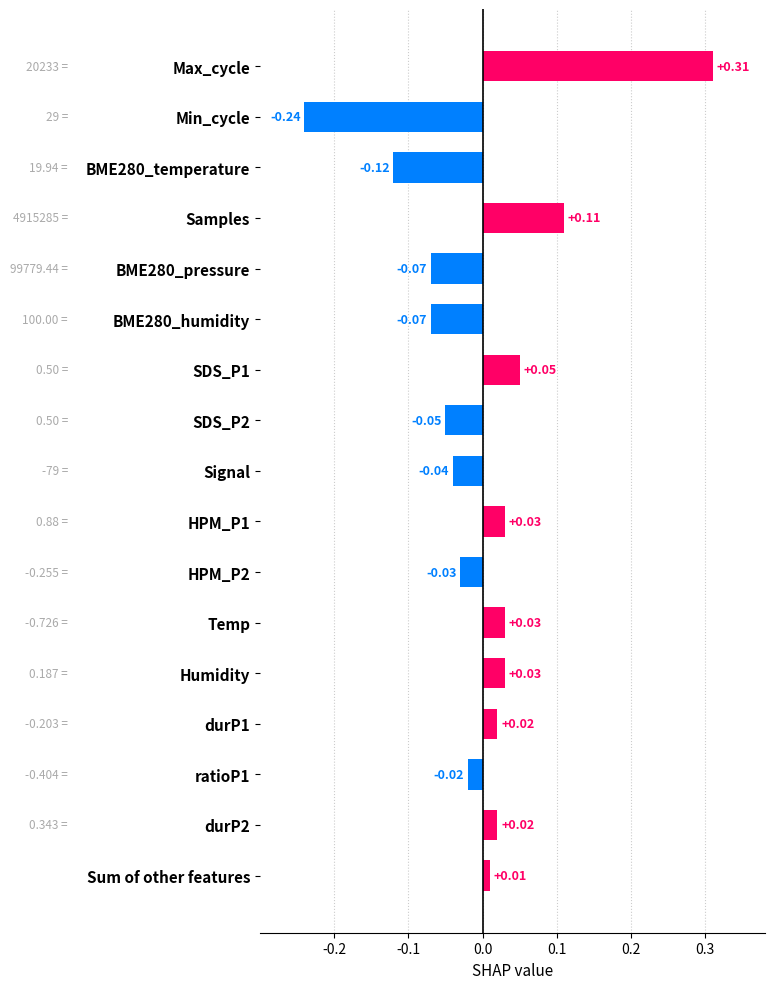

Which label corresponds to the smallest value in the chart?

Min_cycle